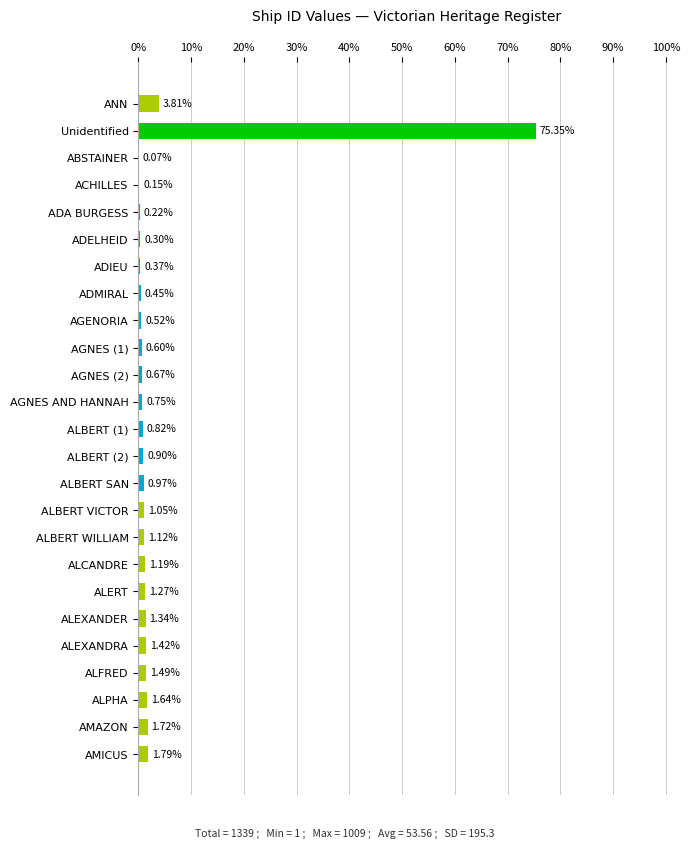

What is the sum of all values?

100.0